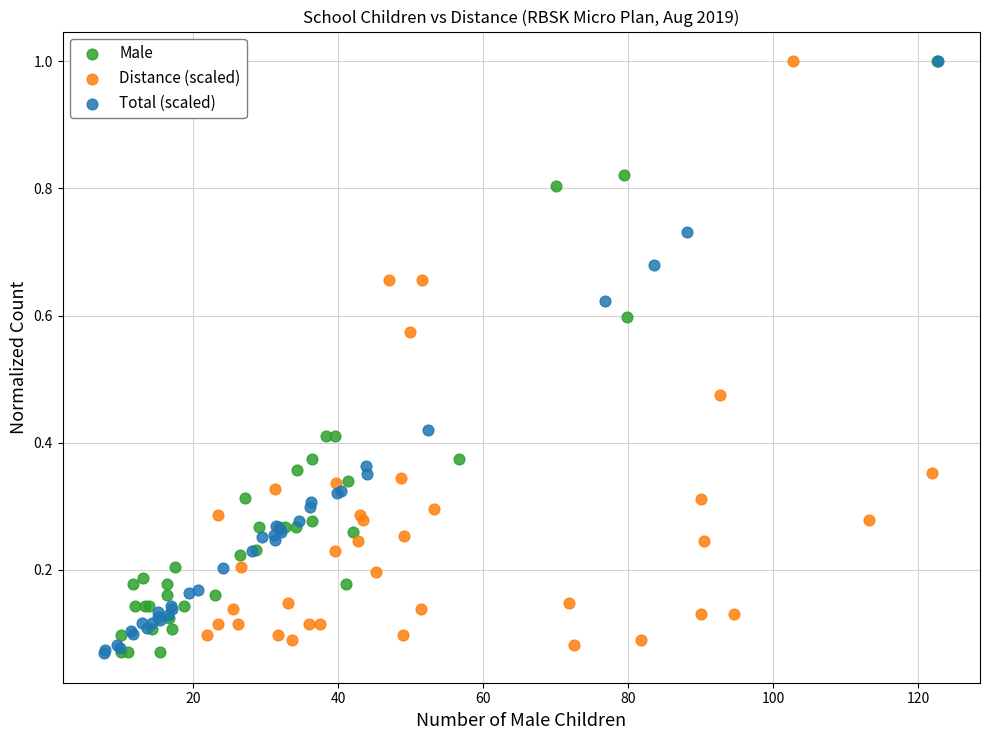

What are all the series names shown in the legend?

Male, Distance (scaled), Total (scaled)